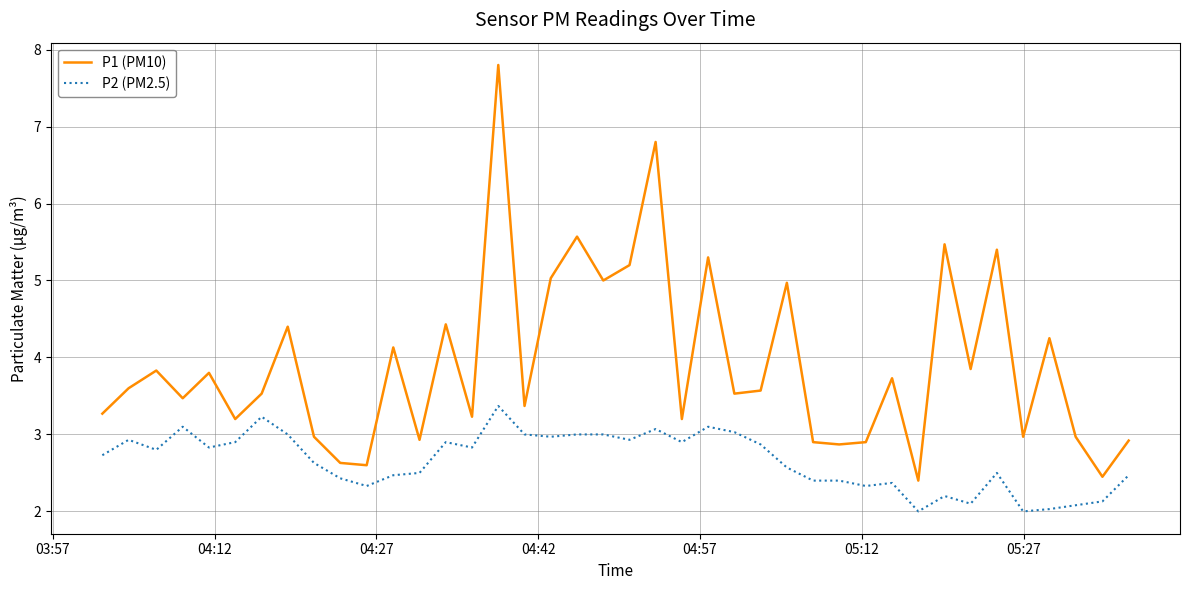

True or false: P2 (PM2.5) and P1 (PM10) intersect in this chart.

False